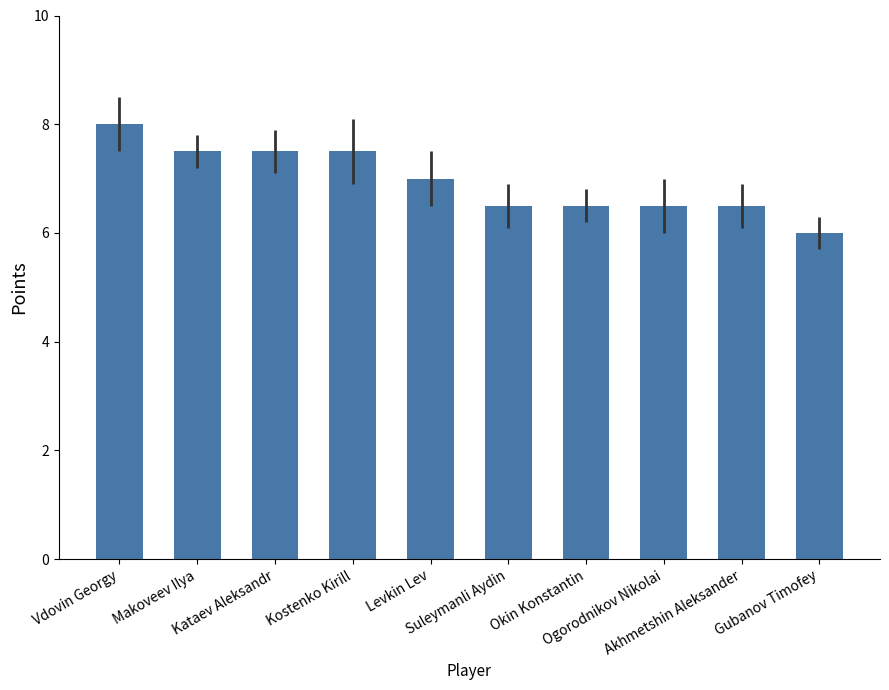

Reading left to right, list all the values displayed in this chart.

8.0	7.5	7.5	7.5	7.0	6.5	6.5	6.5	6.5	6.0